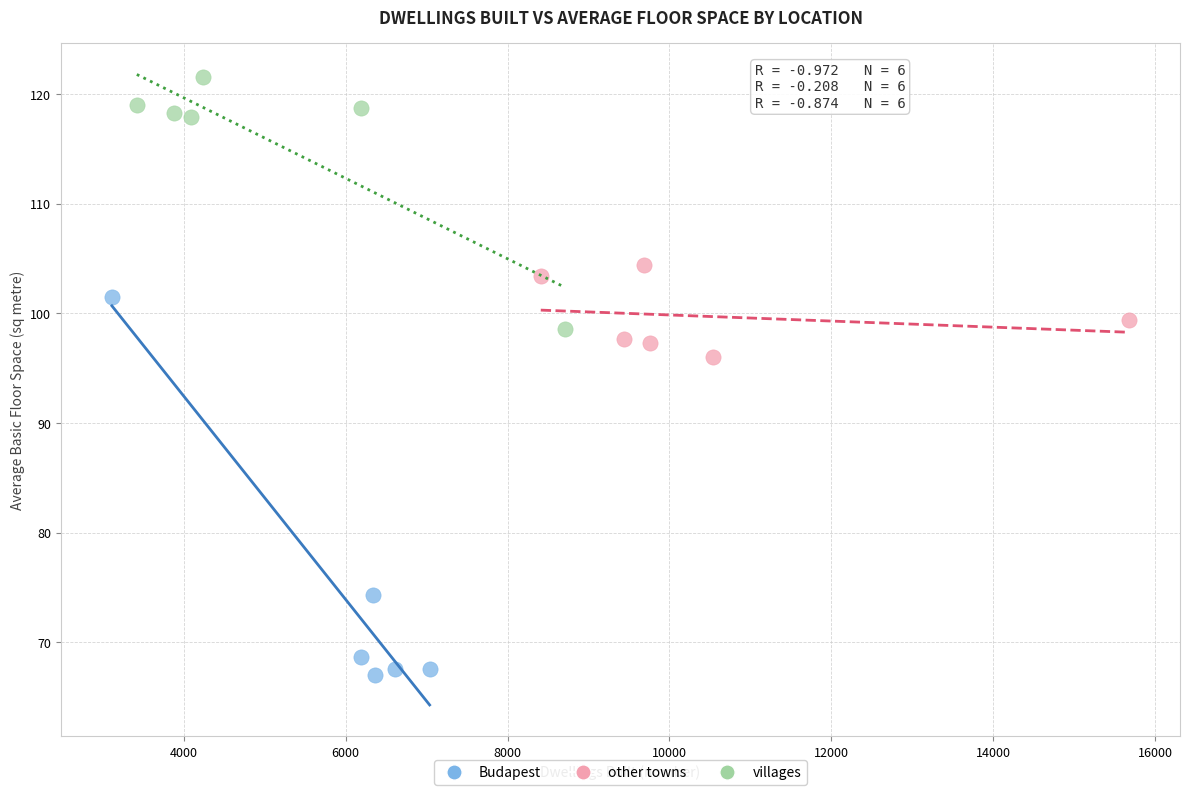

Which series contains the lowest Y value?

Budapest